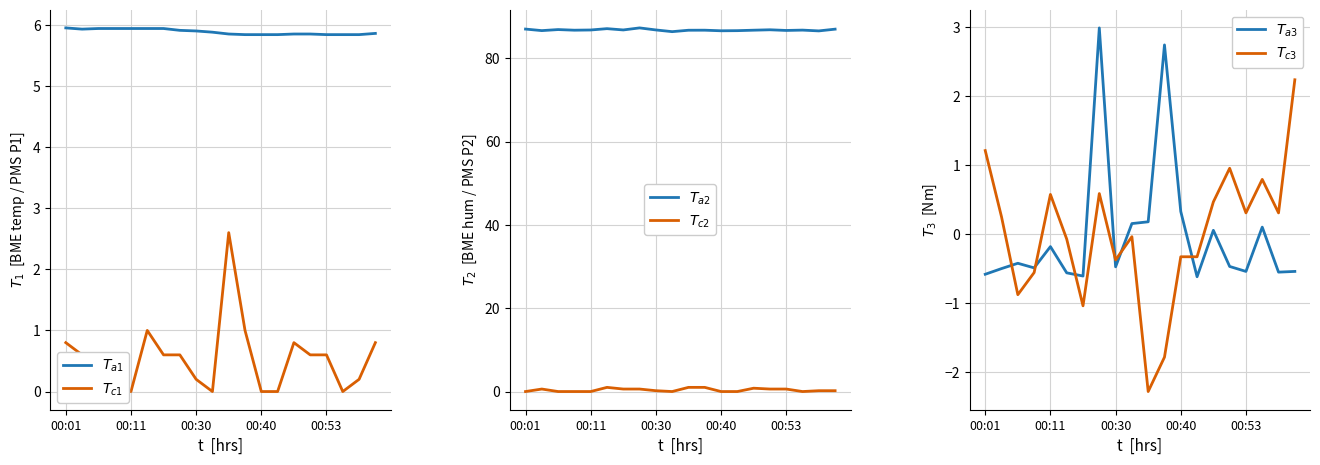

How many lines are shown in the chart?

6